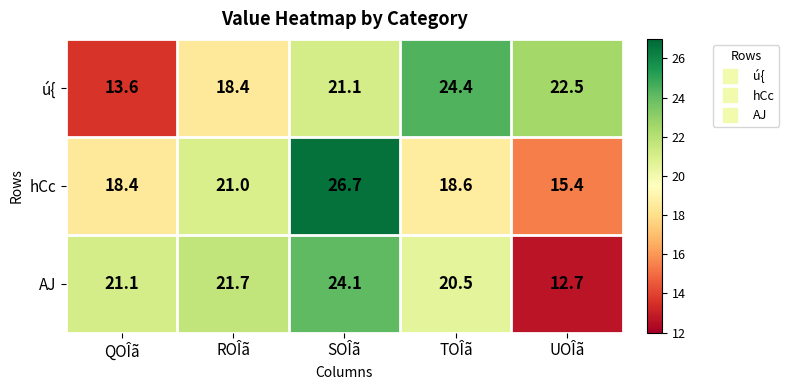

Which category has the lowest value across all series?

UOÎã